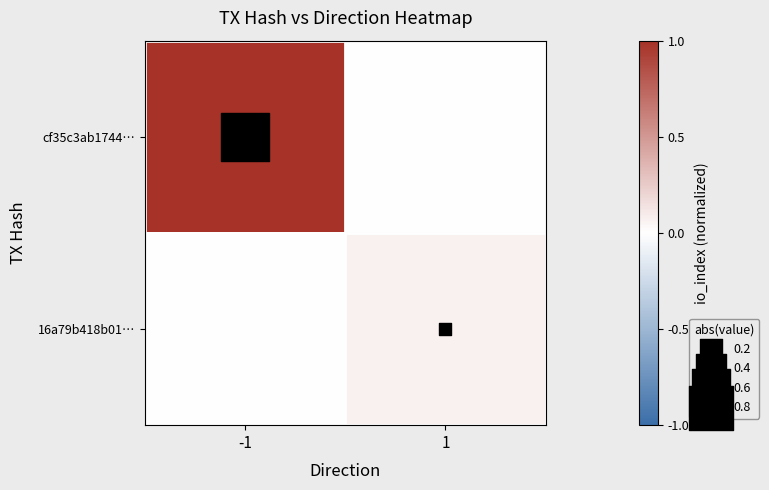

Between -1 and 1, which series saw the biggest shift?

cf35c3ab1744…